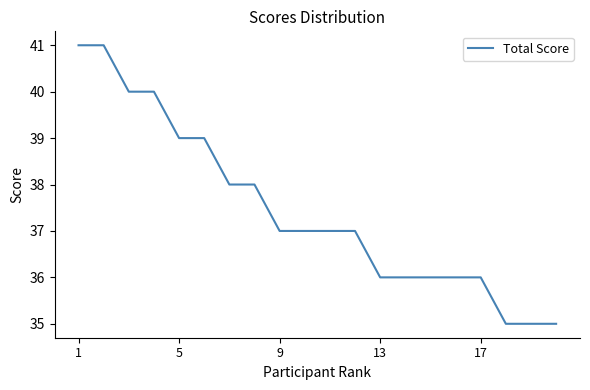

What is the smallest value displayed?

35